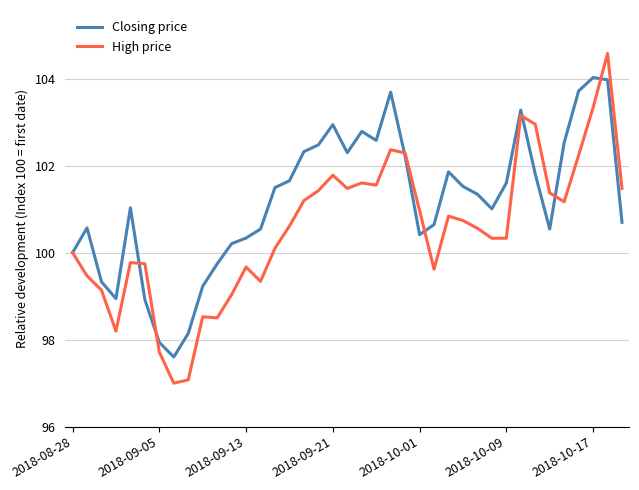

What is the highest value of the High price series?

104.6